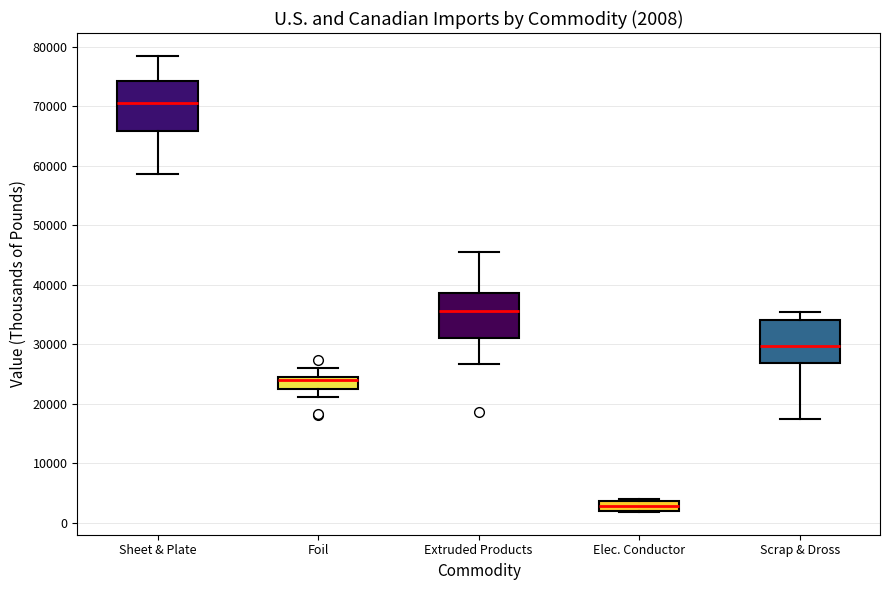

Which box's median line is the lowest?

Elec. Conductor